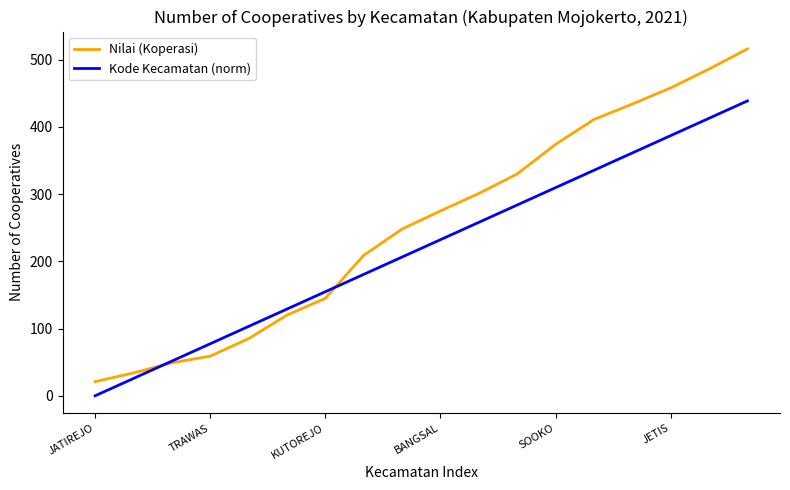

Which series has the widest spread of values?

Nilai (Koperasi)